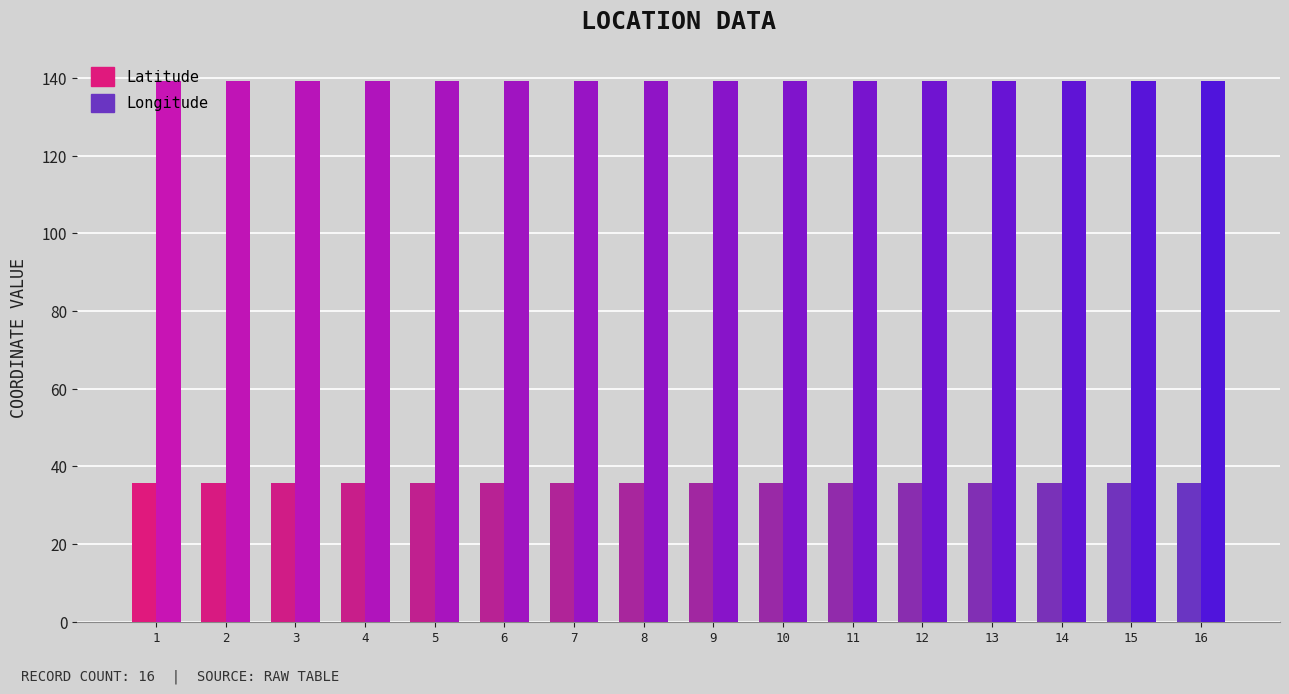

What is the average value of the Latitude series?

35.7